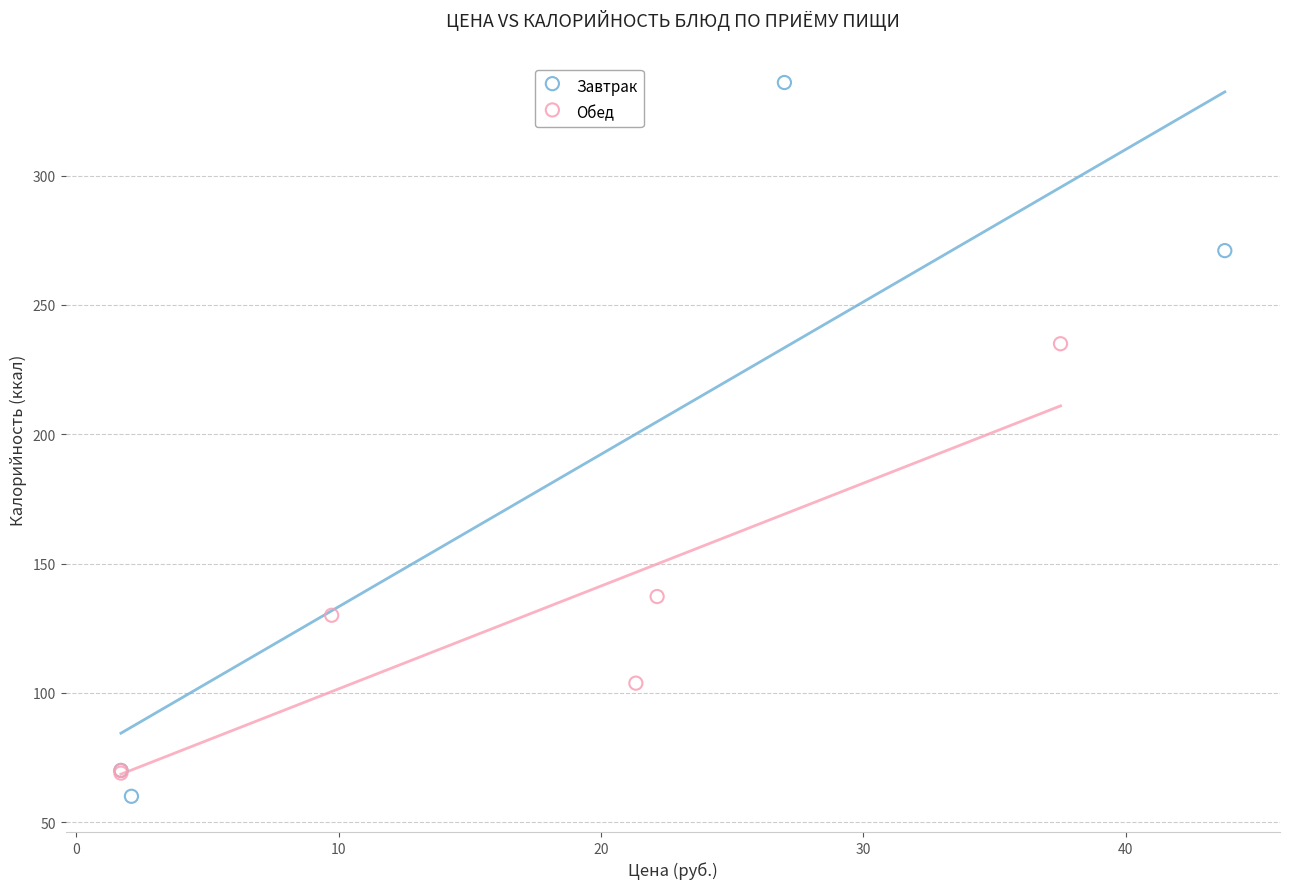

Which series has the widest spread of Y values?

Завтрак